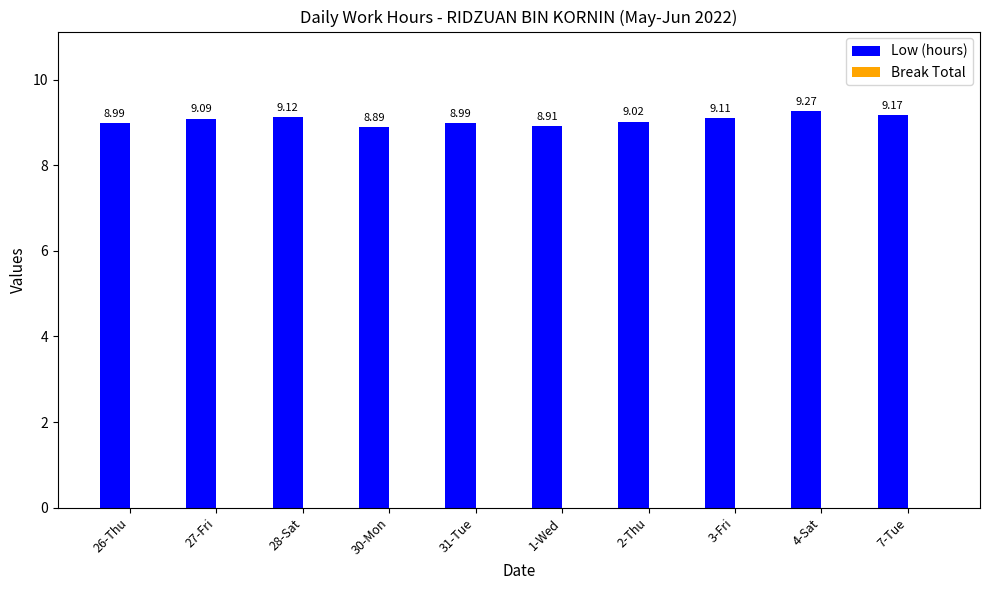

What is the label of the 9th bar from the right?

27-Fri